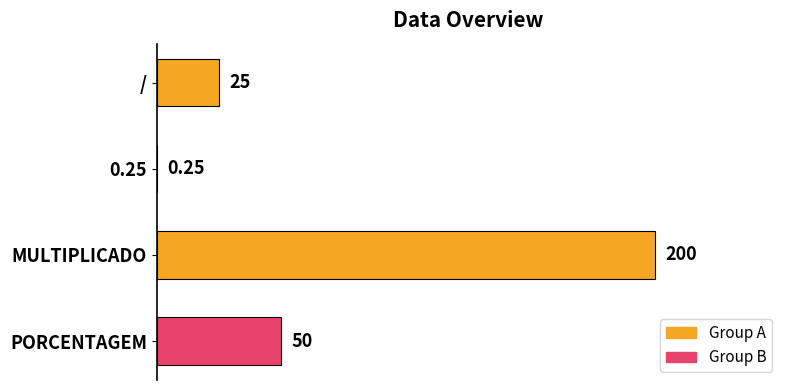

At which label is the value closest to 100?

PORCENTAGEM